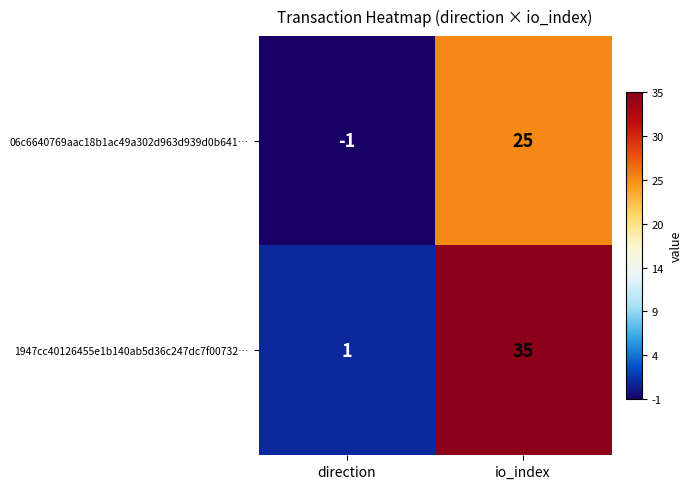

At how many categories does at least one series exceed 5?

1